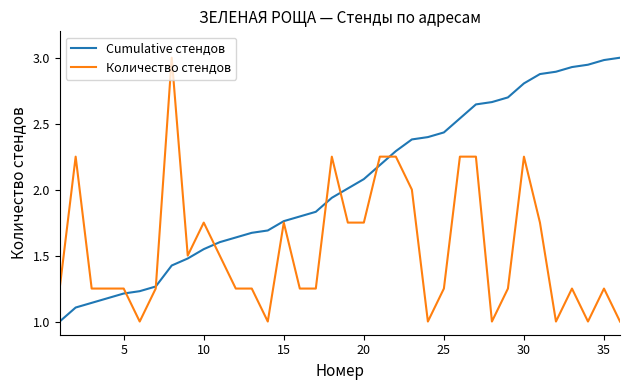

Which series has the largest total across all categories?

Cumulative стендов